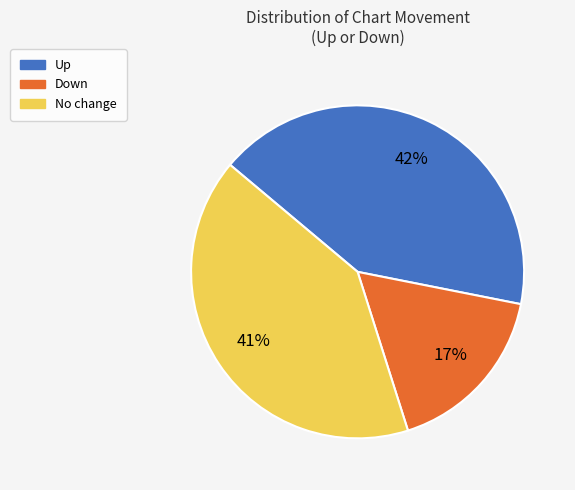

To the nearest percent, what portion does Down represent?

17%